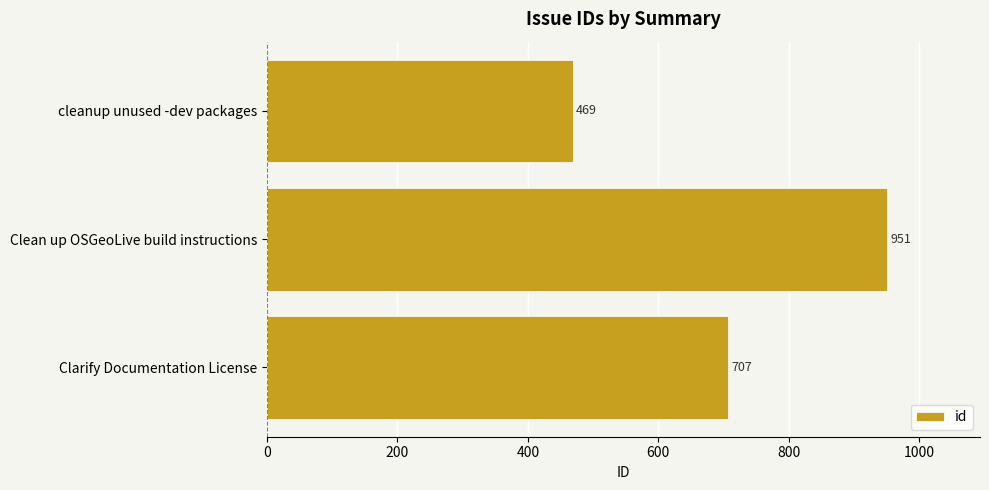

Rank the categories by value from highest to lowest.

Clean up OSGeoLive build instructions, Clarify Documentation License, cleanup unused -dev packages